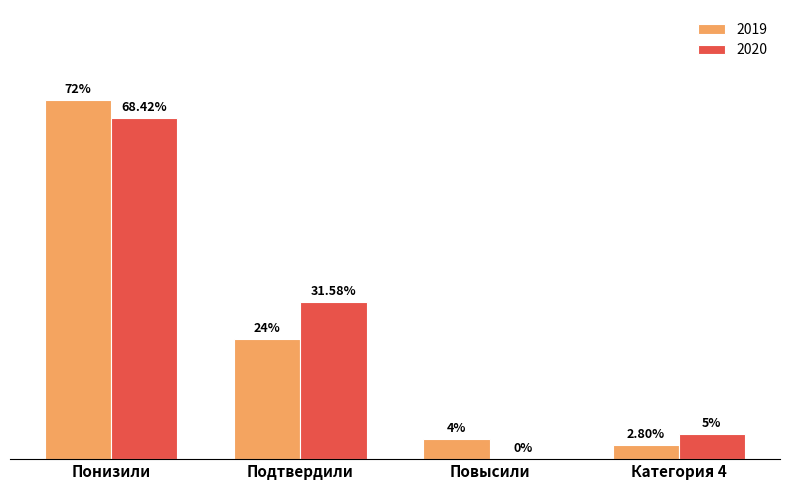

Which category has the highest value across all series?

Понизили